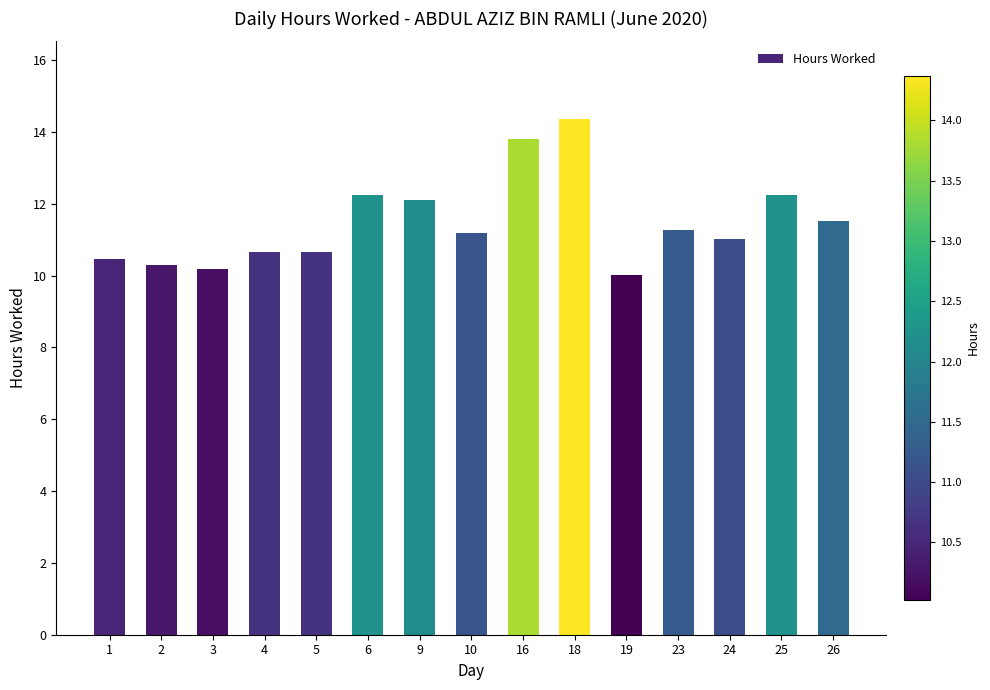

Reading right to left, list all the values displayed in this chart.

26=11.5	25=12.3	24=11.0	23=11.3	19=10.0	18=14.4	16=13.8	10=11.2	9=12.1	6=12.3	5=10.7	4=10.7	3=10.2	2=10.3	1=10.5